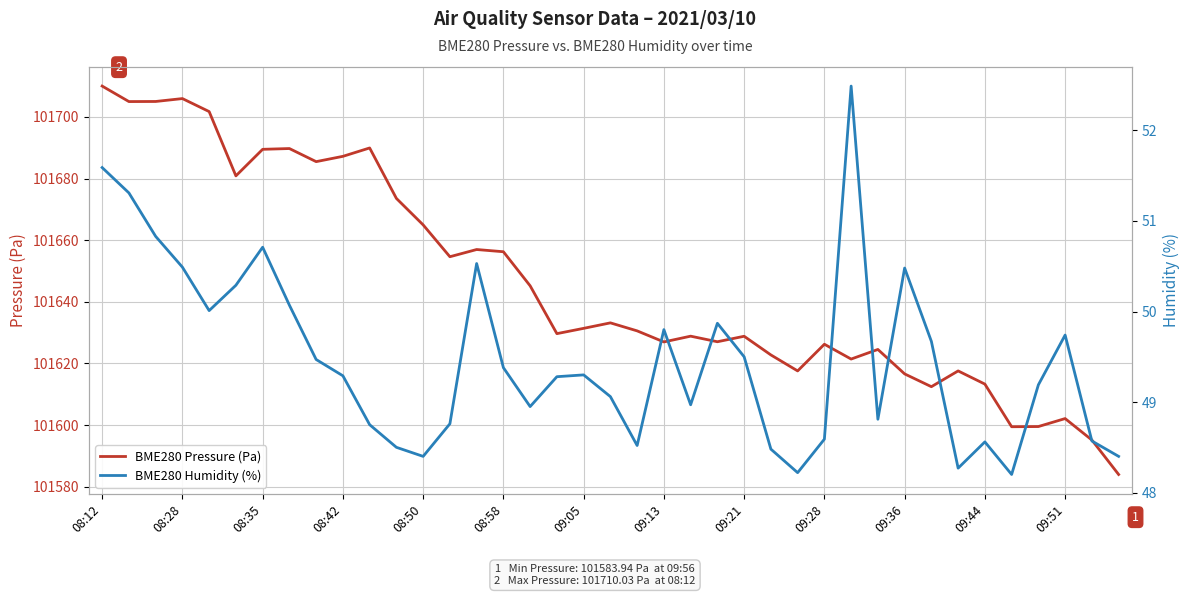

Is it true that BME280 Pressure (Pa) equals 101613.3 at 09:44?

True